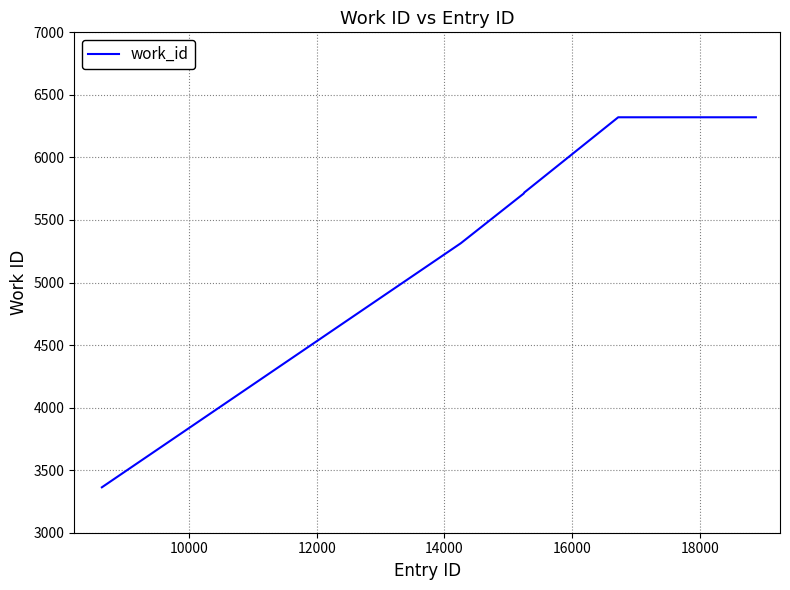

What is the minimum value shown in the chart?

3363